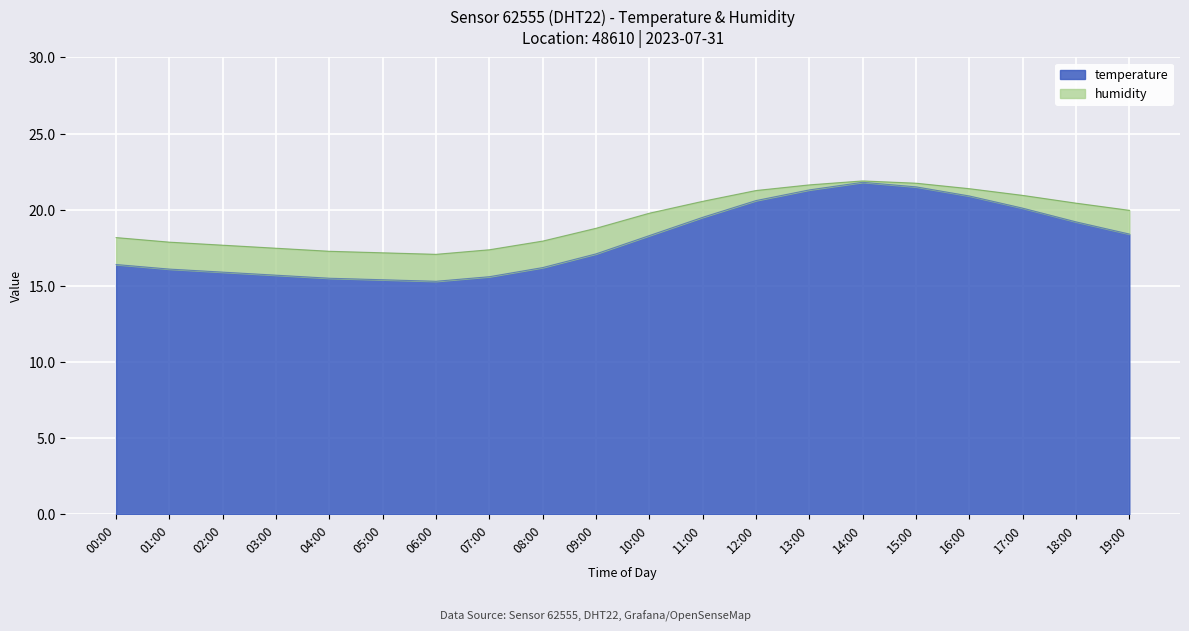

What is the average value?

18.0